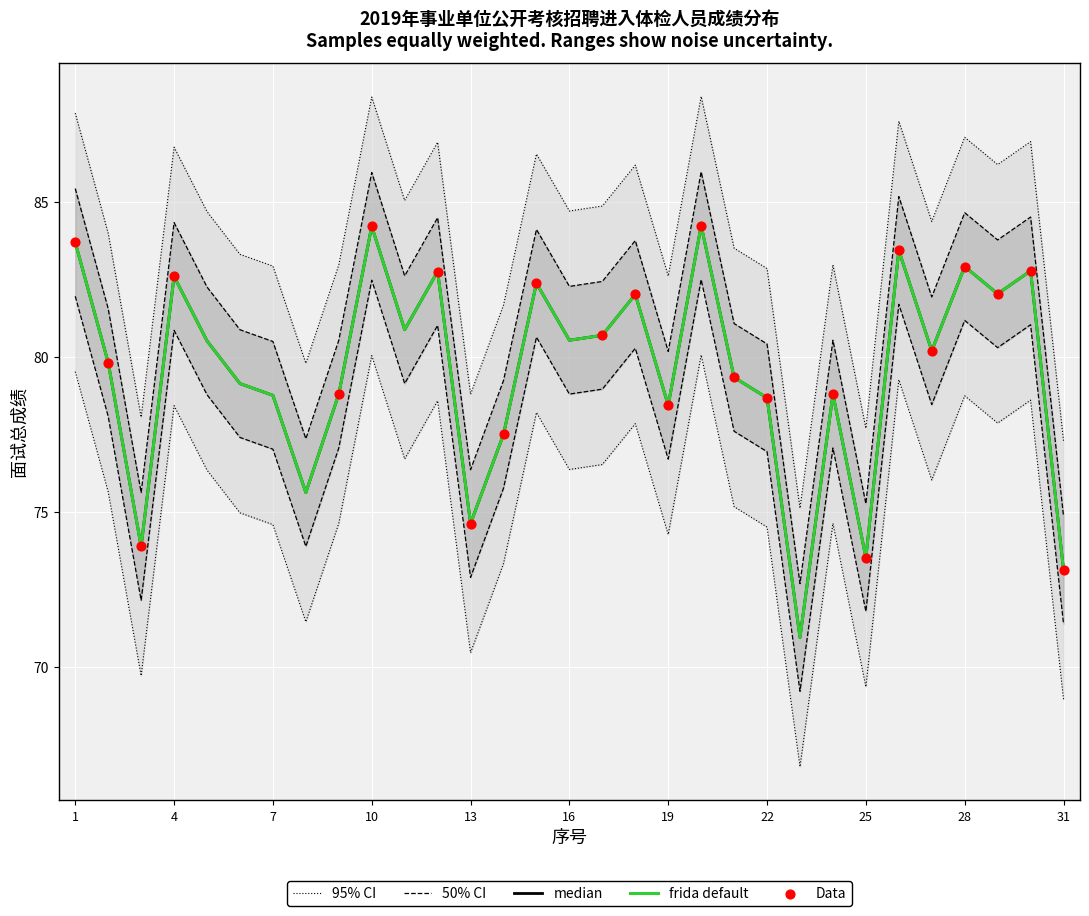

What is the change in value from 6 to 12?

+3.6